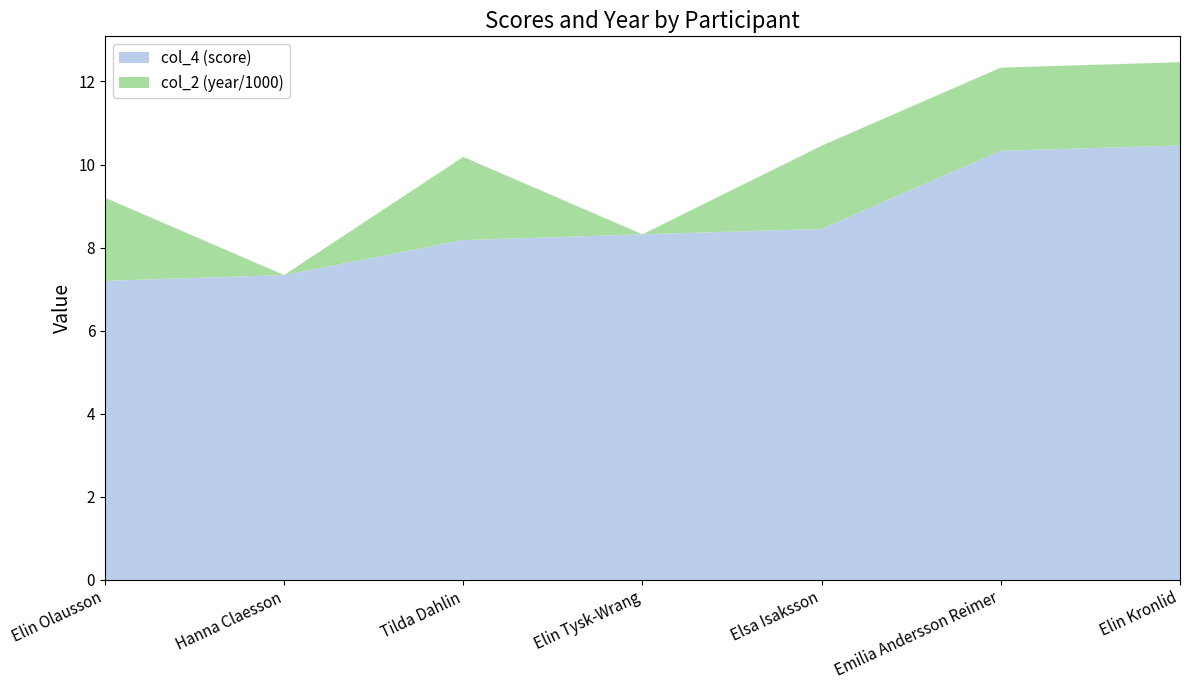

Reading left to right, extract all data points from this chart.

col_4: Elin Olausson=7.2	Hanna Claesson=7.3	Tilda Dahlin=8.2	Elin Tysk-Wrang=8.3	Elsa Isaksson=8.4	Emilia Andersson Reimer=10.3	Elin Kronlid=10.5
col_2: Elin Olausson=2003.0	Hanna Claesson=0.0	Tilda Dahlin=2003.0	Elin Tysk-Wrang=0.0	Elsa Isaksson=2003.0	Emilia Andersson Reimer=2003.0	Elin Kronlid=2003.0